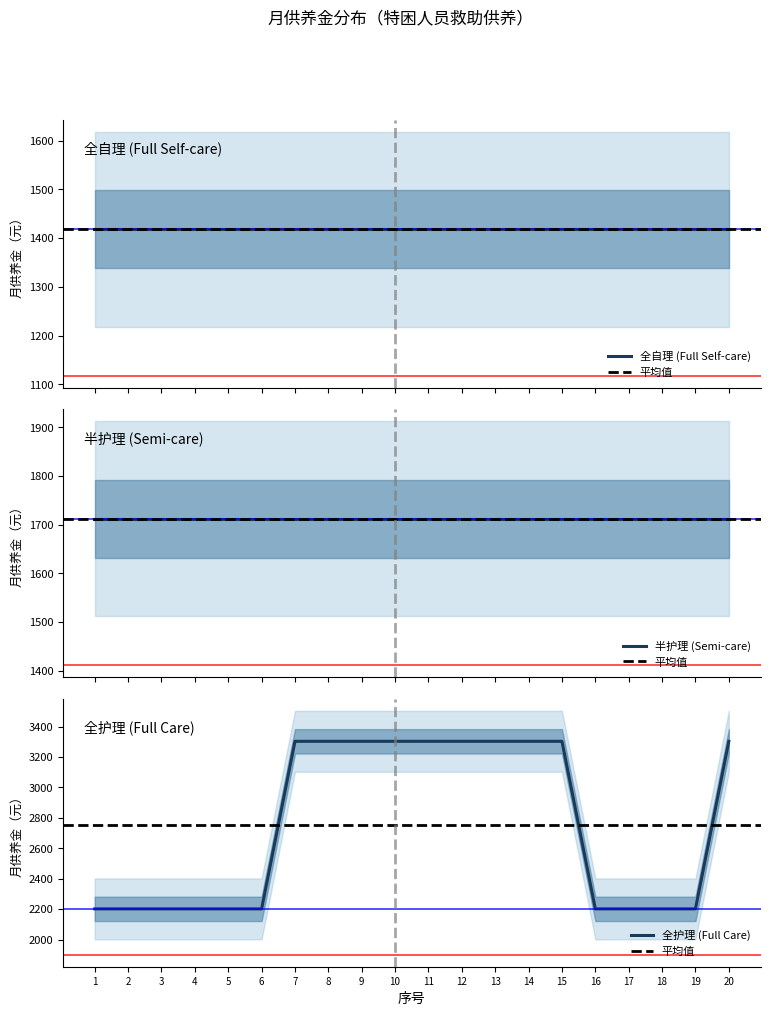

Reading left to right, list all the values displayed in this chart.

全自理: 1418	1418	1418	1418	1418	1418	1418	1418	1418	1418	1418	1418	1418	1418	1418	1418	1418	1418	1418	1418
半护理: 1712	1712	1712	1712	1712	1712	1712	1712	1712	1712	1712	1712	1712	1712	1712	1712	1712	1712	1712	1712
全护理: 2202	2202	2202	2202	2202	2202	3303	3303	3303	3303	3303	3303	3303	3303	3303	2202	2202	2202	2202	3303